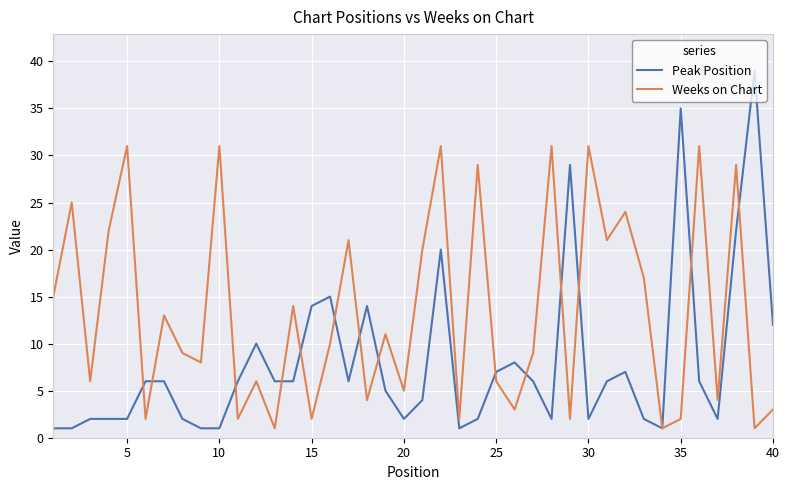

How many interior local peaks does the Weeks on Chart series have?

15